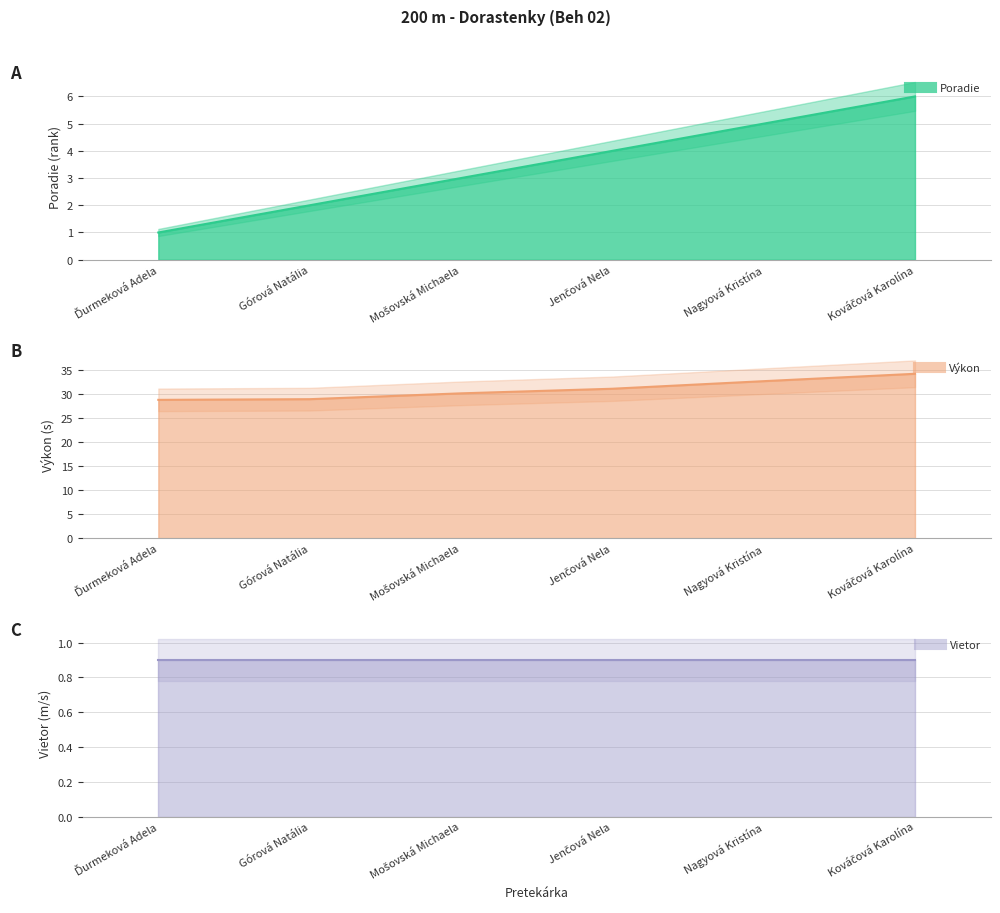

How many distinct data groups are displayed?

3